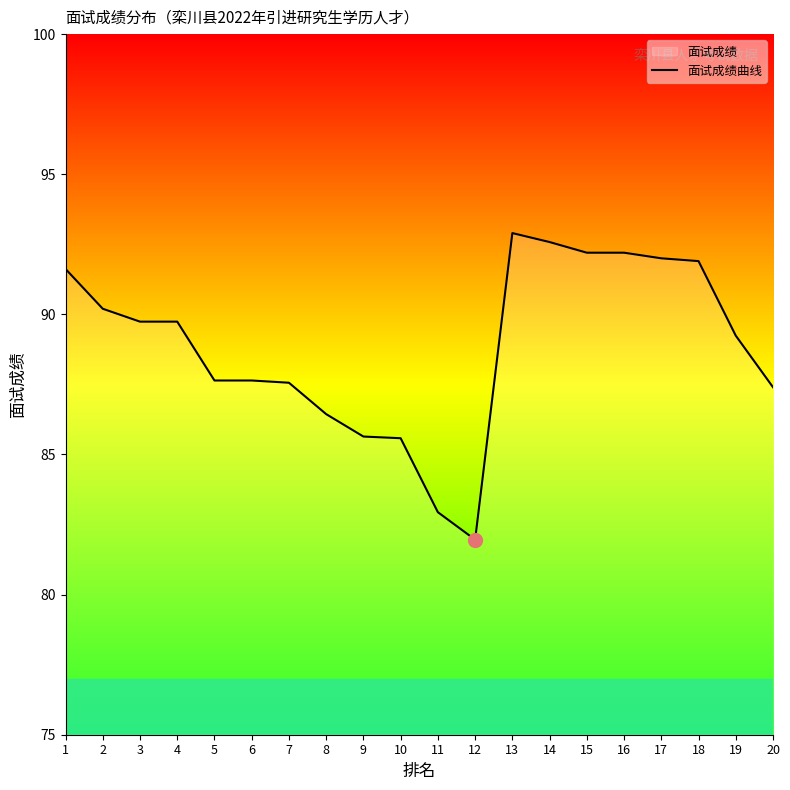

Count the number of data series in this chart.

1